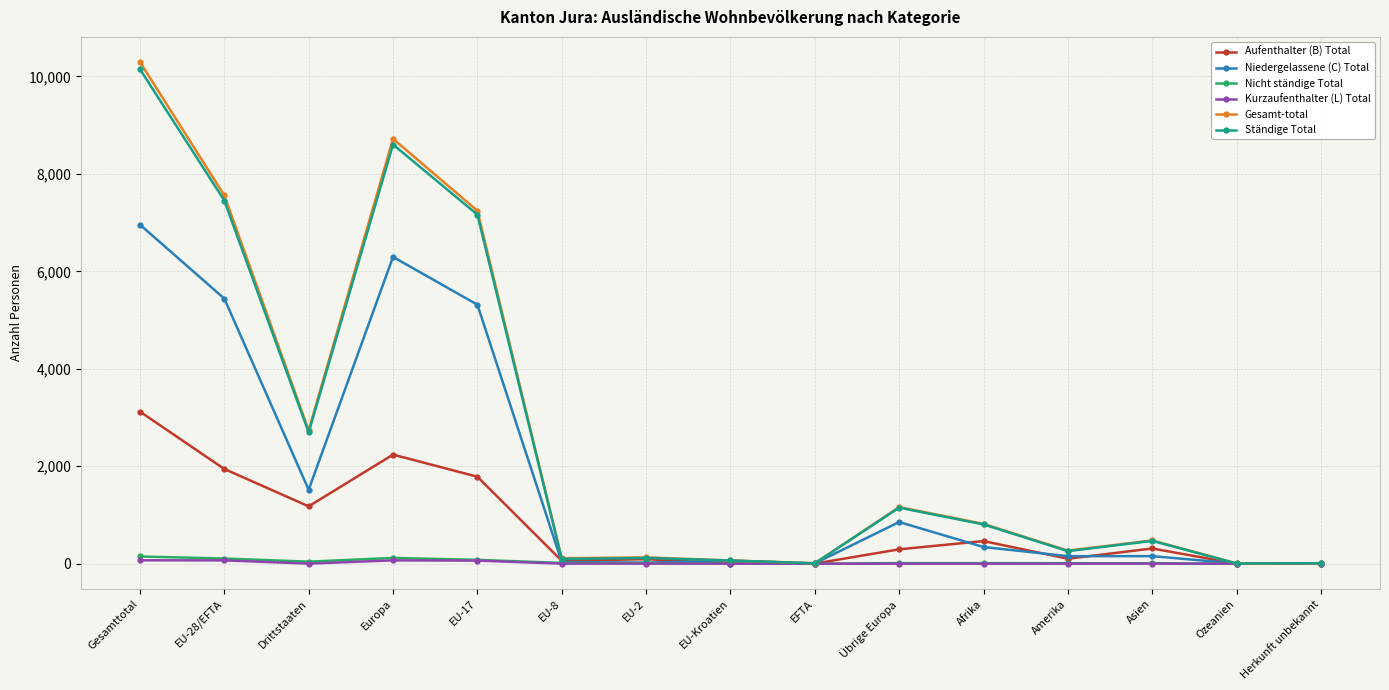

Does the chart display data point markers on the line(s)?

Yes